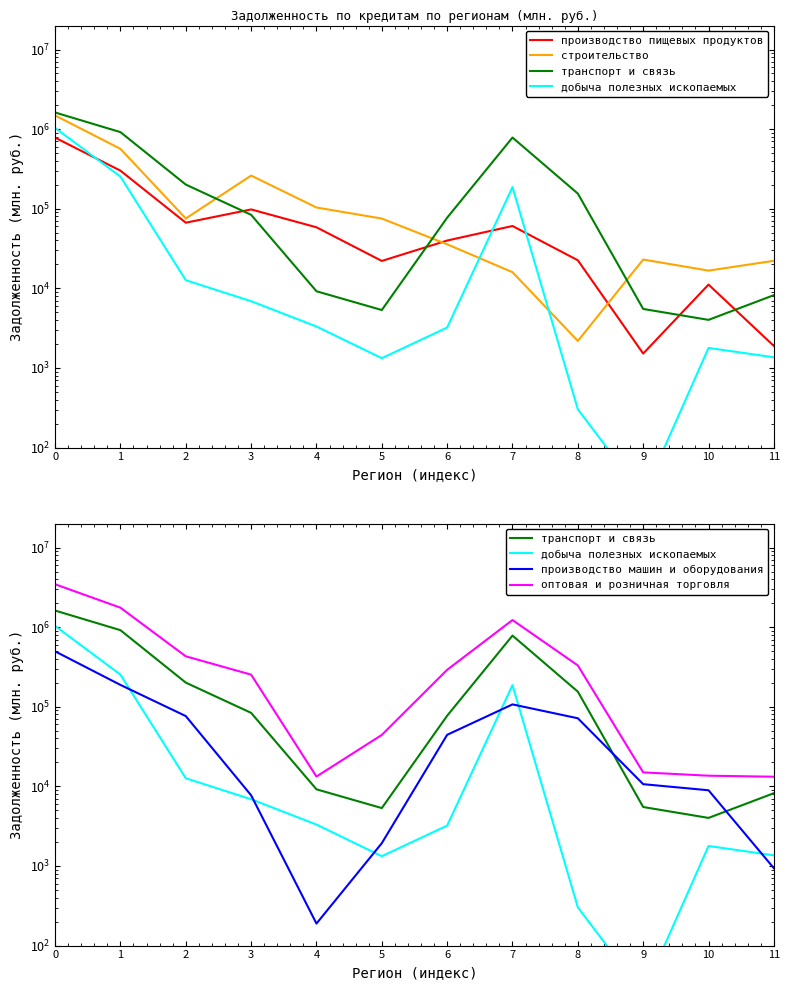

Is it true that производство машин и оборудования equals 188242 at 1?

True